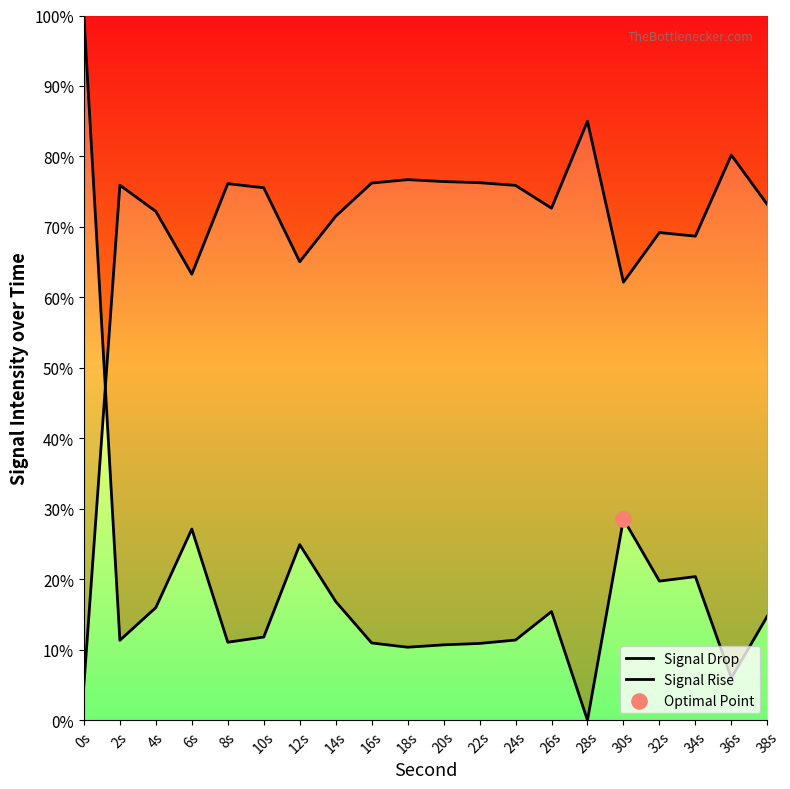

At how many categories does at least one series exceed 9?

20